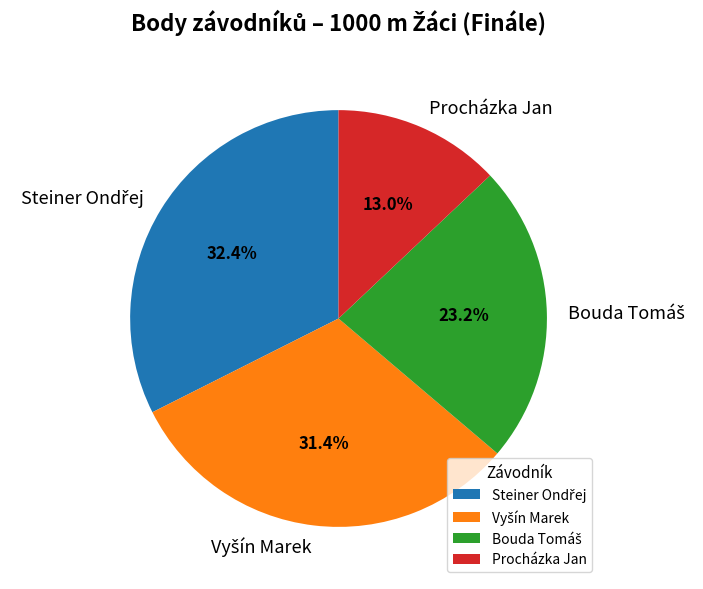

Which slice is the smallest?

Procházka Jan